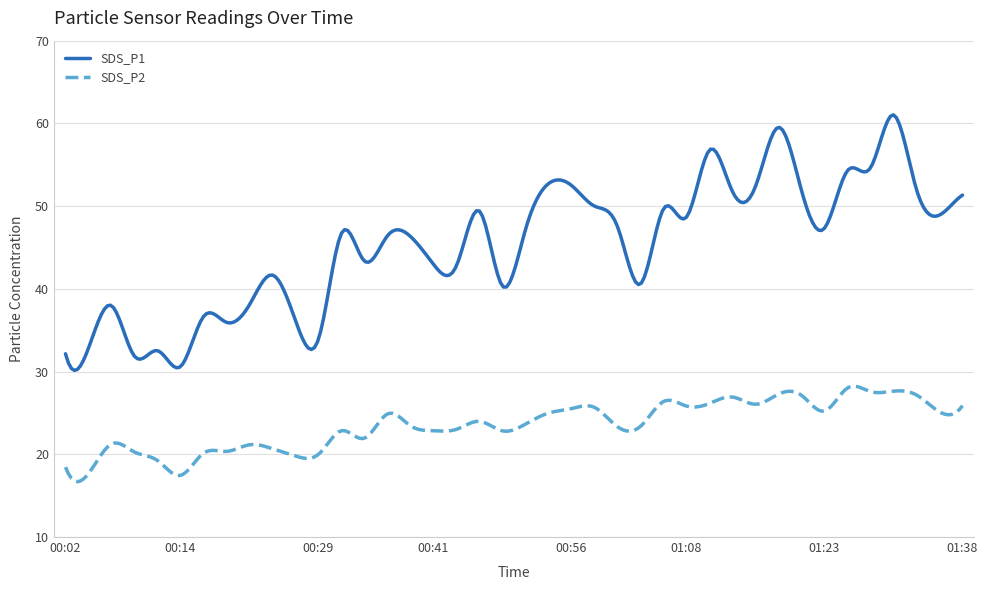

What is the difference between the maximum and minimum values in the SDS_P2 series?

11.5